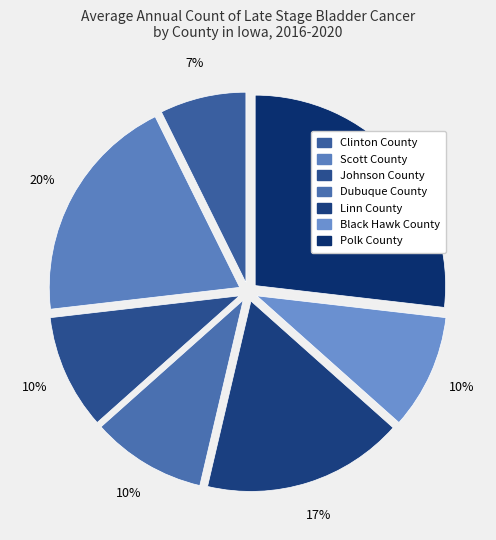

How many segments does this pie chart have?

7